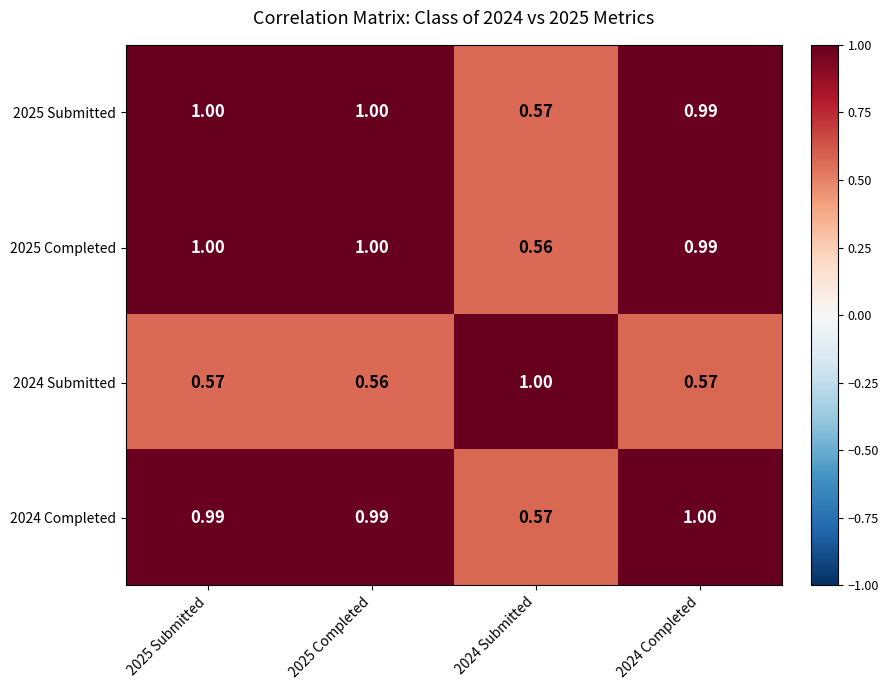

Reading left to right, what are all the values shown in this chart?

2025 Submitted: 2025 Submitted=1.0	2025 Completed=1.0	2024 Submitted=0.6	2024 Completed=1.0
2025 Completed: 2025 Submitted=1.0	2025 Completed=1.0	2024 Submitted=0.6	2024 Completed=1.0
2024 Submitted: 2025 Submitted=0.6	2025 Completed=0.6	2024 Submitted=1.0	2024 Completed=0.6
2024 Completed: 2025 Submitted=1.0	2025 Completed=1.0	2024 Submitted=0.6	2024 Completed=1.0